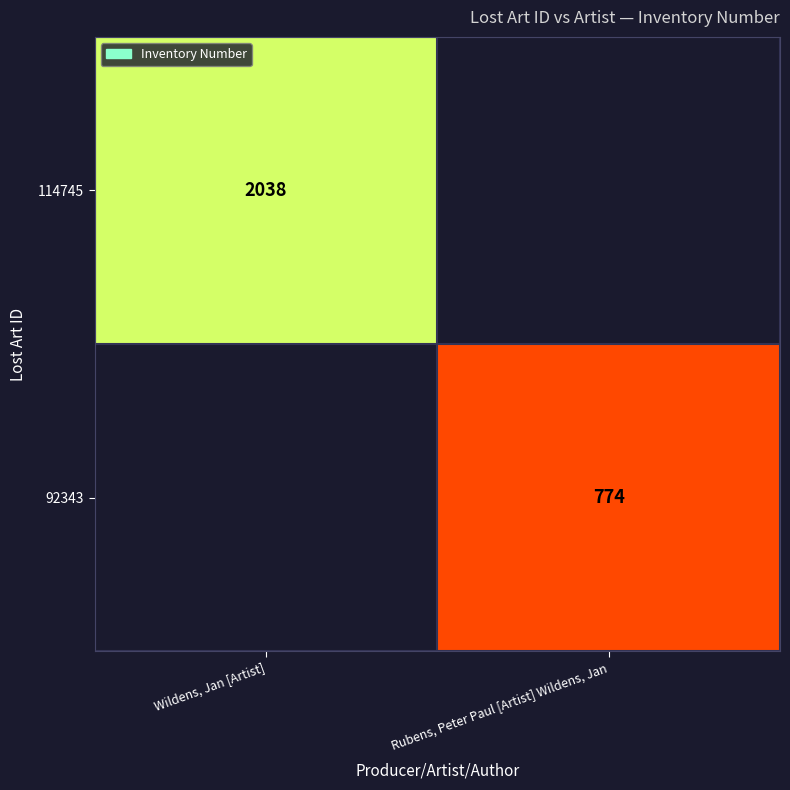

Is it true that 114745 equals 2038 at Wildens, Jan [Artist]?

True